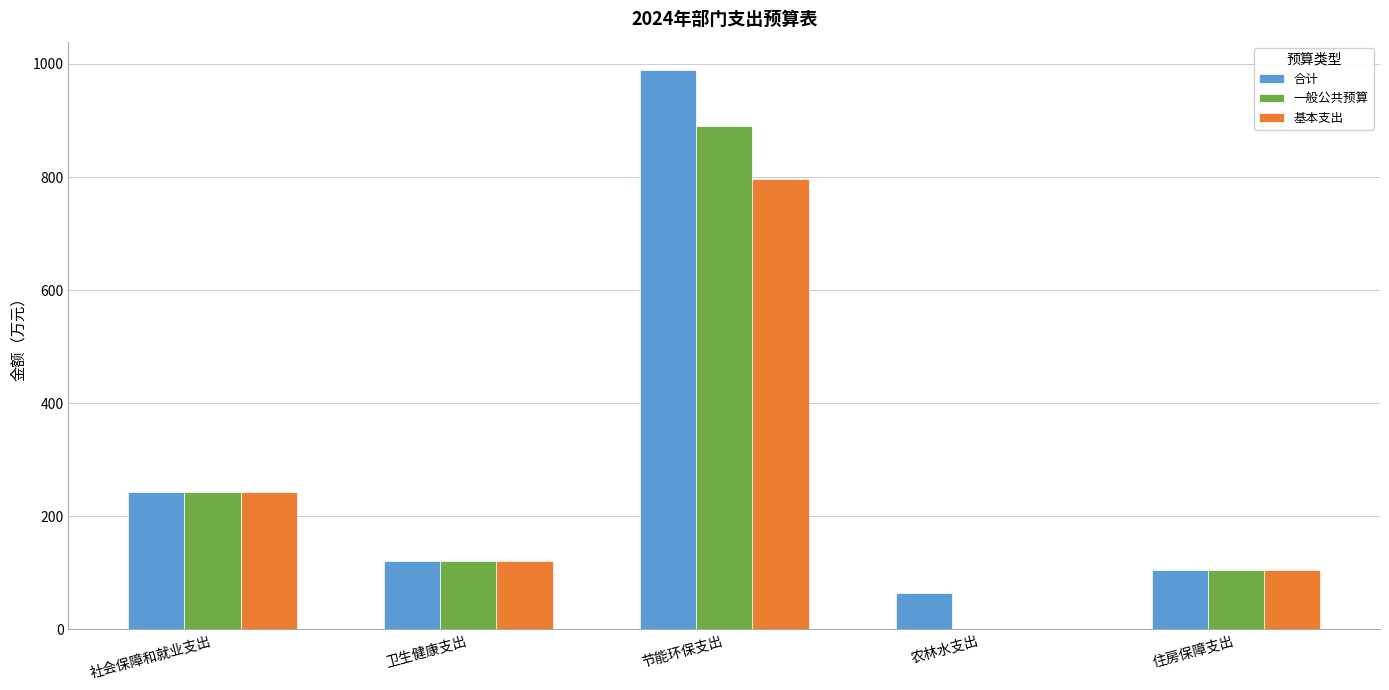

What is the maximum value for 基本支出?

796.0